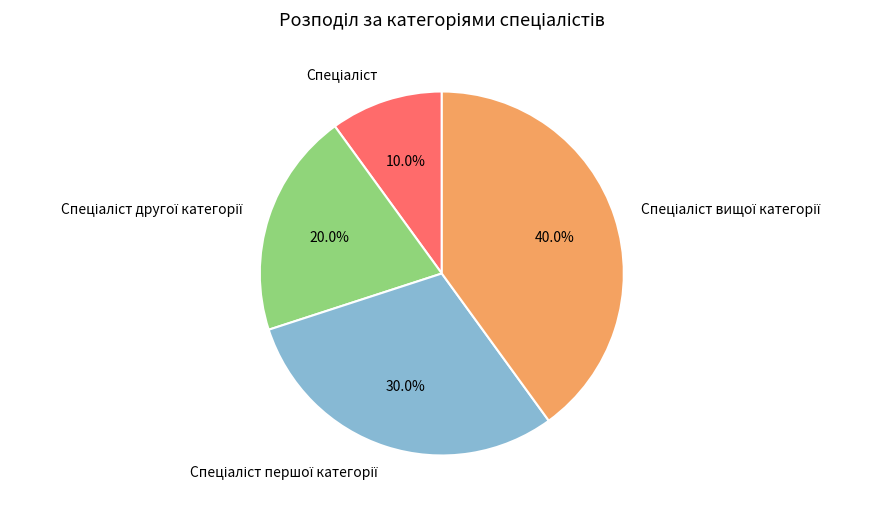

Is there a majority slice in this chart?

No